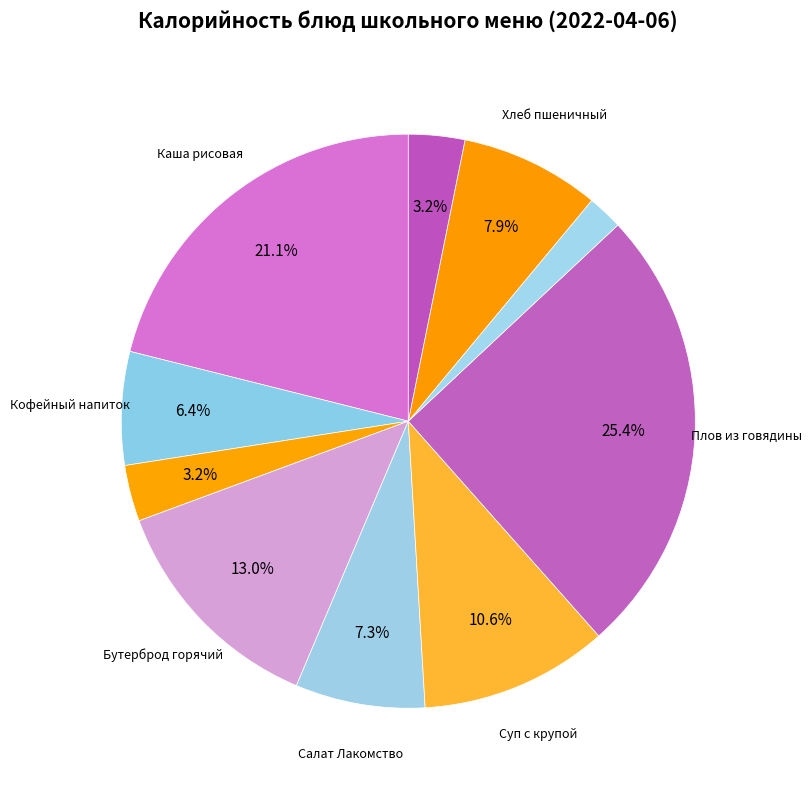

Which category has the biggest portion of the pie?

Плов из говядины